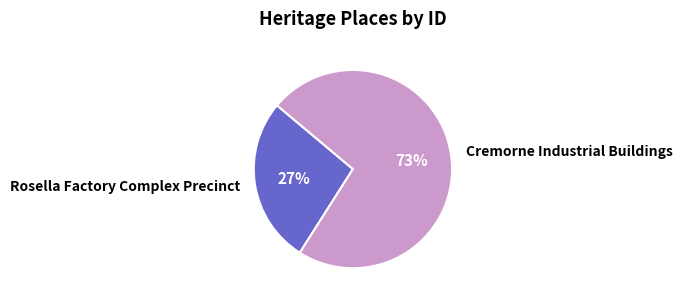

How many segments does this pie chart have?

2